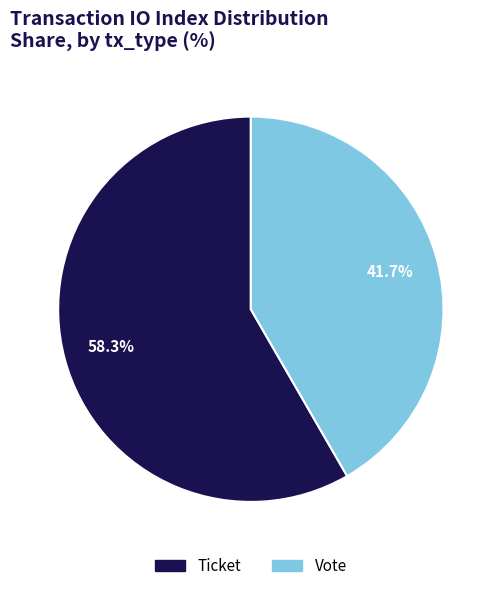

To the nearest percent, what is the combined percentage of Ticket and Vote?

100%